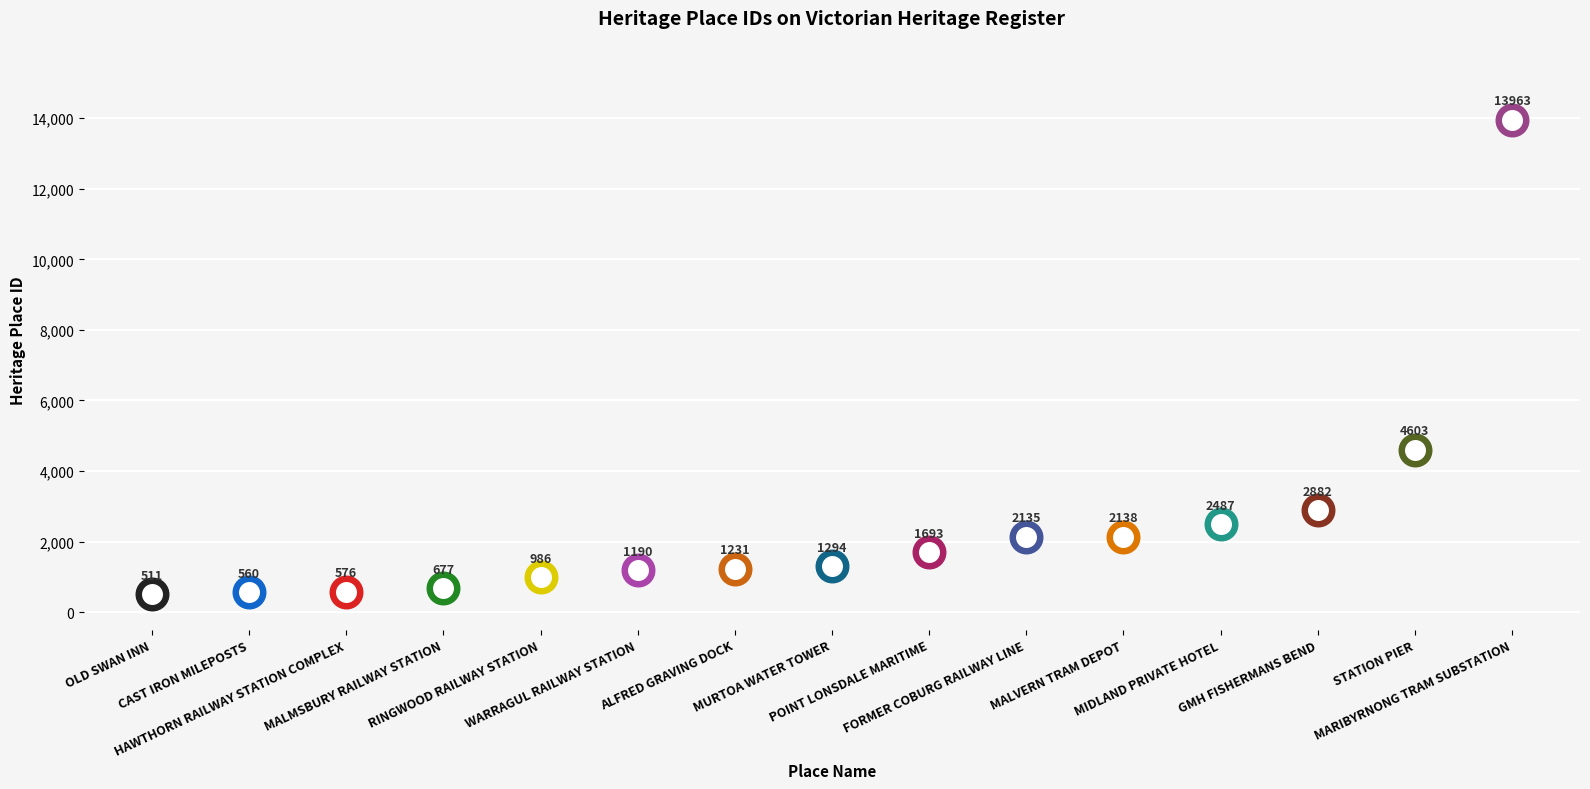

Approximately how many times larger is the value at STATION PIER compared to RINGWOOD RAILWAY STATION?

4.7